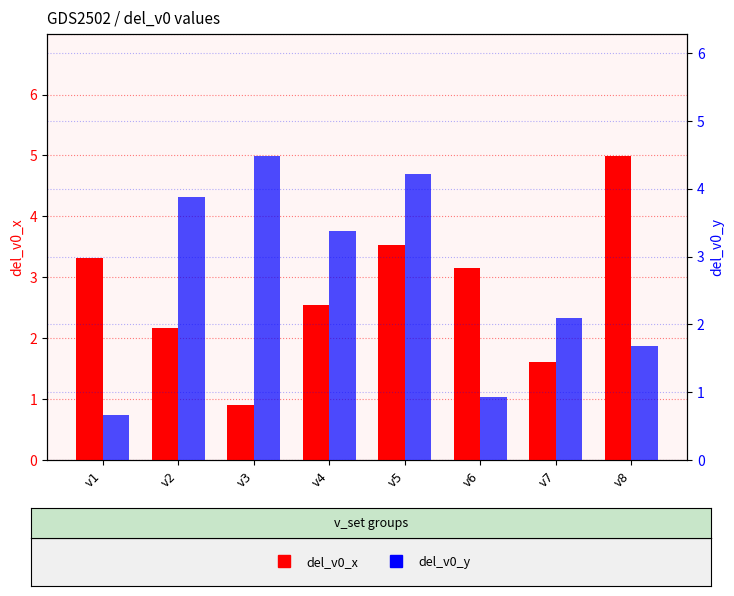

Which series has the widest spread of values?

del_v0_x